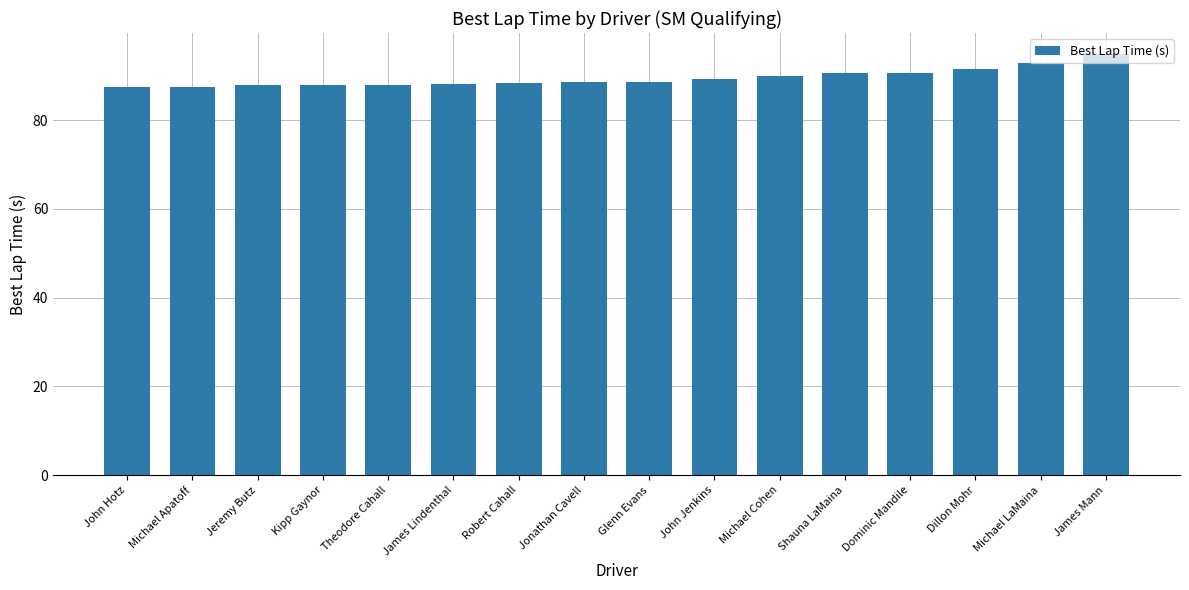

How many categories are shown in the chart?

16